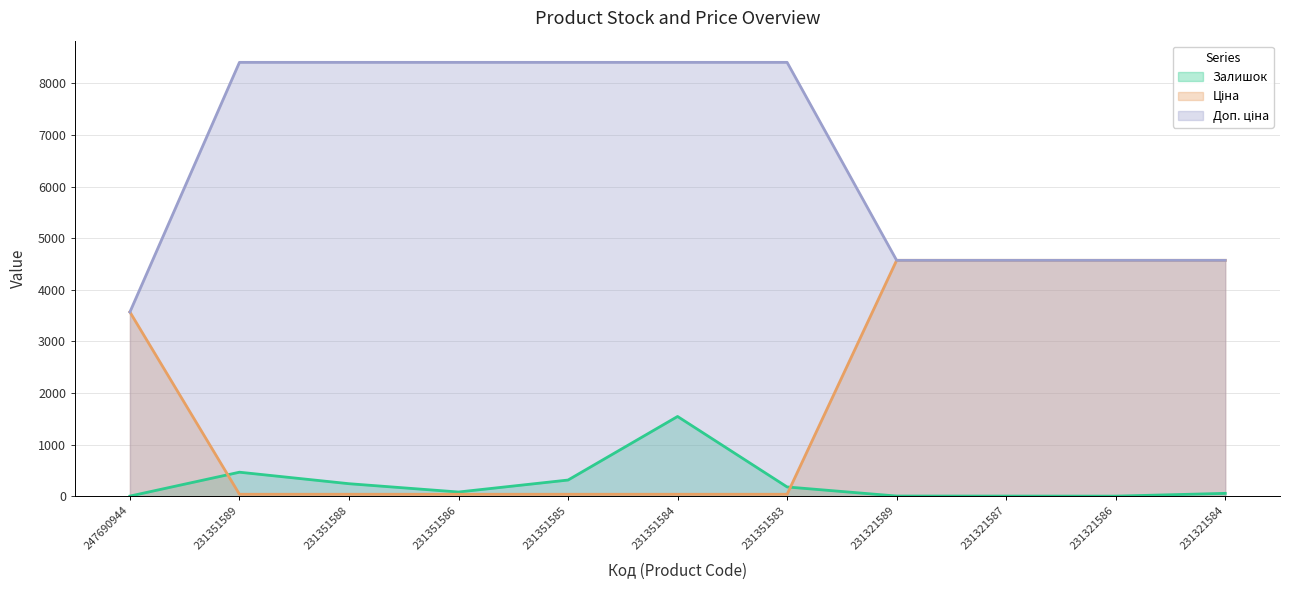

Between 231351588 and 231351586, which series saw the biggest shift?

Залишок